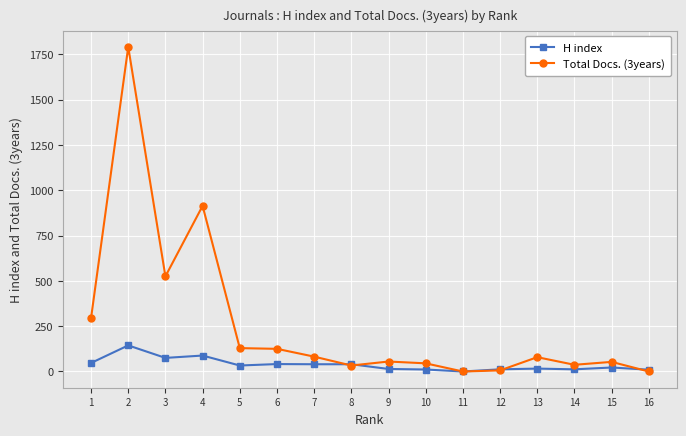

Rank the series by their maximum value, from highest to lowest.

Total Docs. (3years), H index